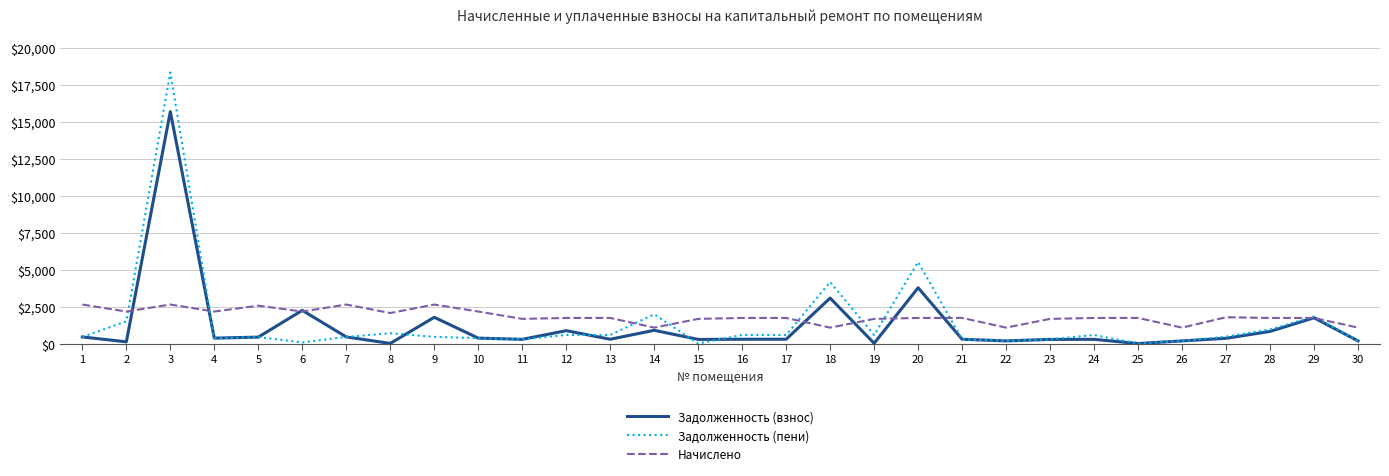

Is this an area chart (filled region under the line)?

No